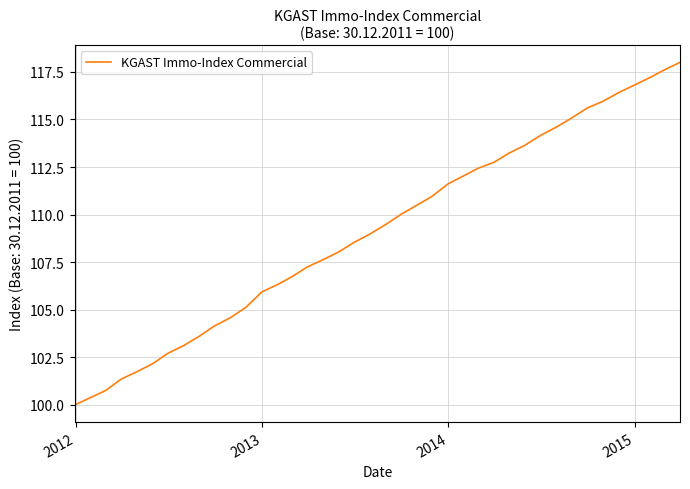

Count the number of data series in this chart.

1